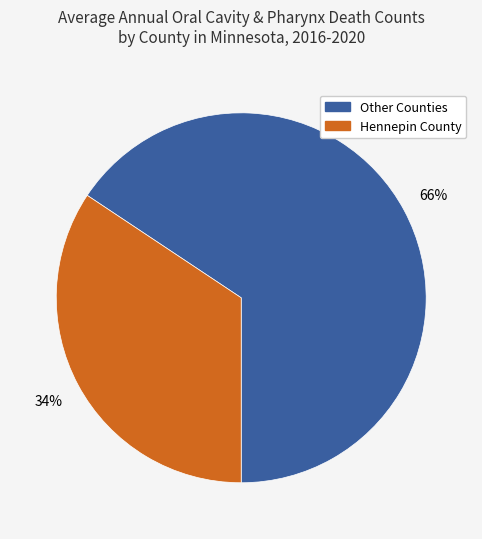

Is it true that Other Counties is 59% of the pie?

False